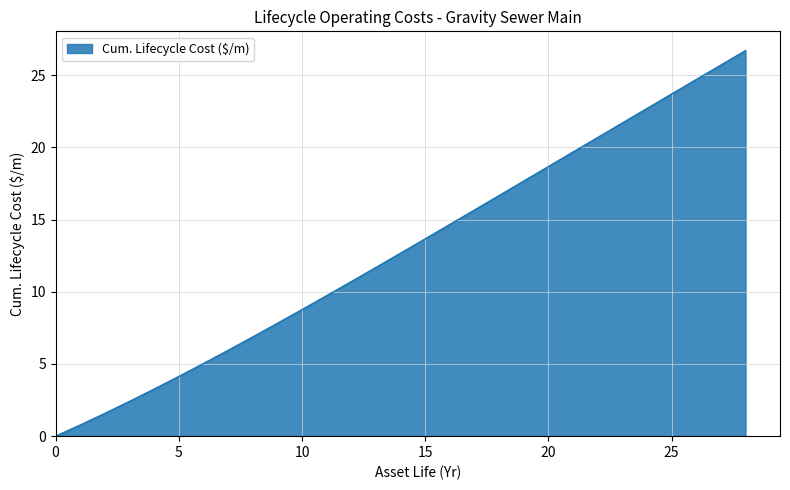

What is the difference between the maximum and minimum values?

26.7